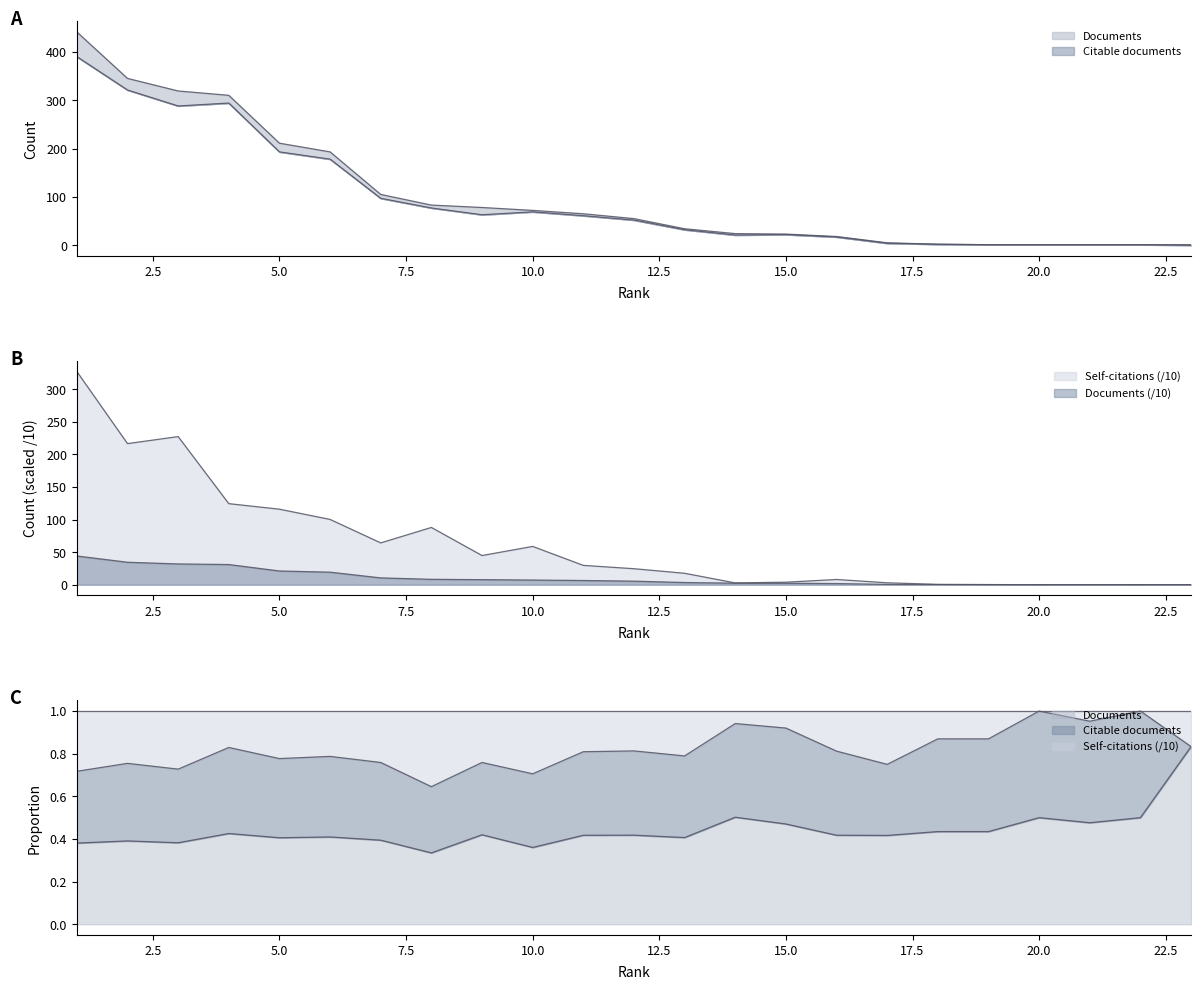

True or false: Citable documents and Self-citations intersect in this chart.

True